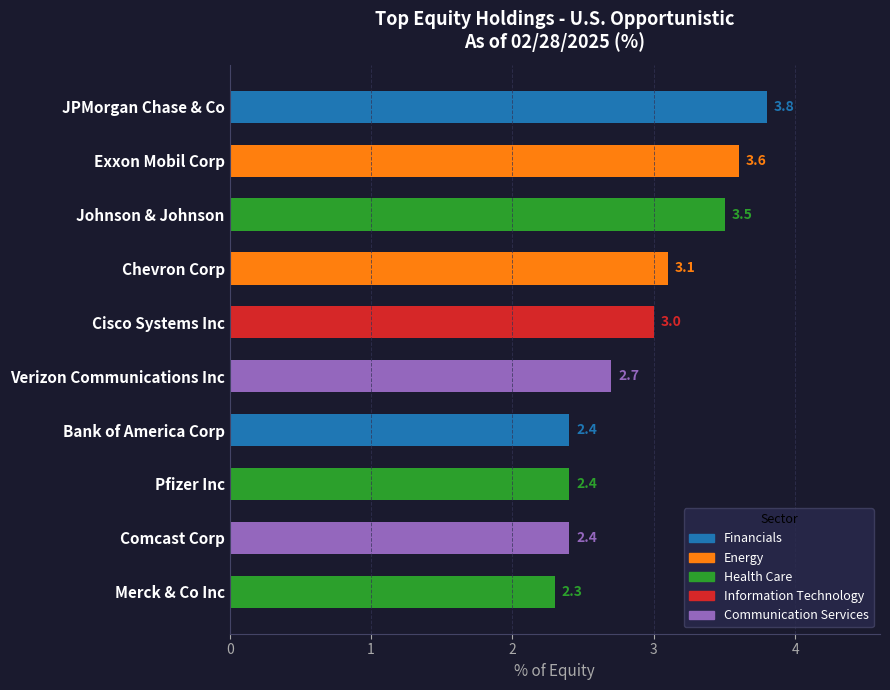

What is the difference between the values at Bank of America Corp and JPMorgan Chase & Co?

1.4